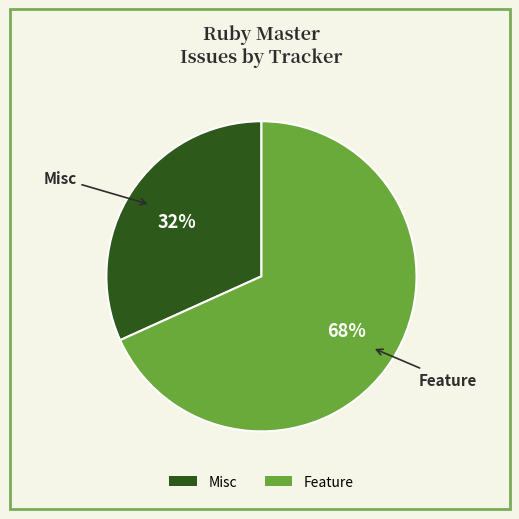

Approximately how many times larger is the value at Feature compared to Misc?

2.1